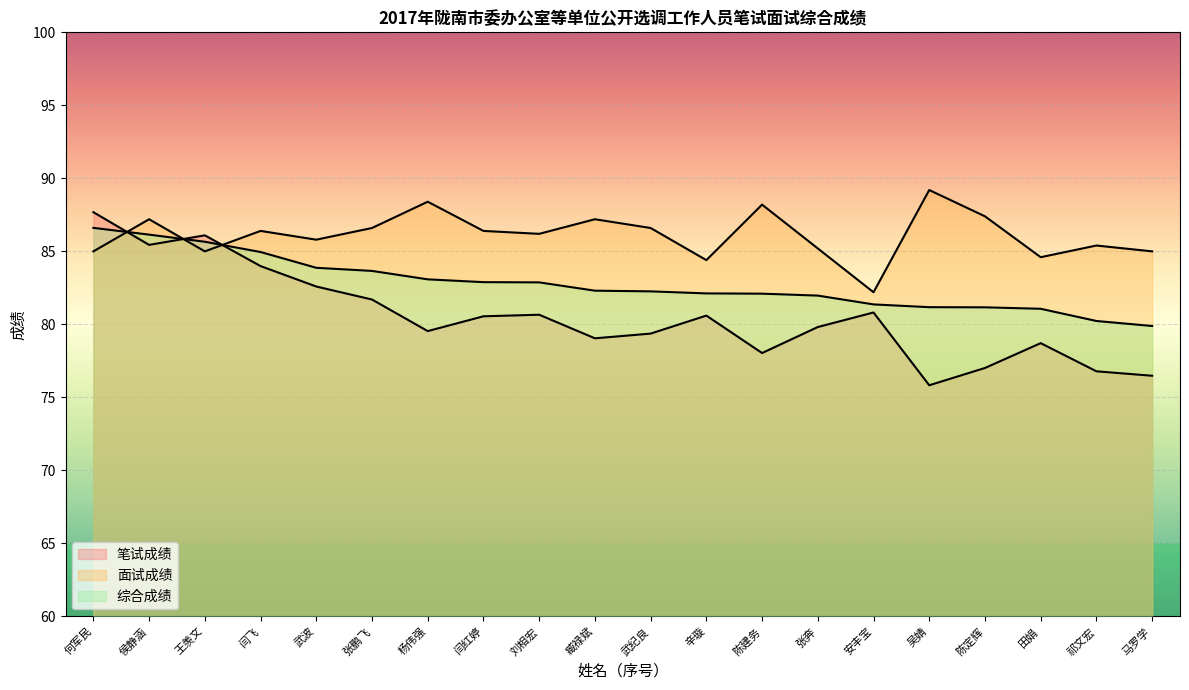

Rank the series at 臧禄斌 from highest to lowest value.

面试成绩, 综合成绩, 笔试成绩